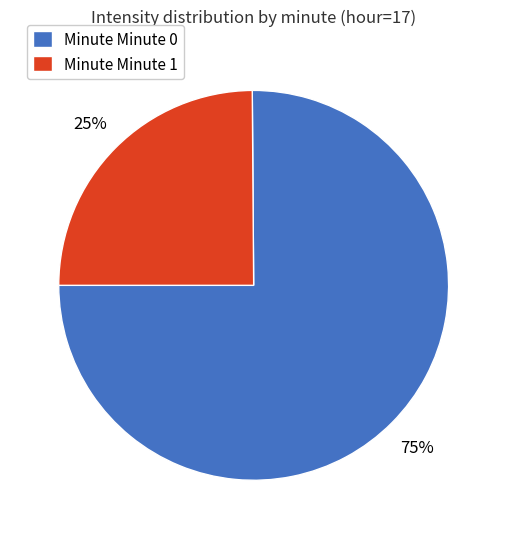

True or false: Minute Minute 1 accounts for 25% of the total.

True